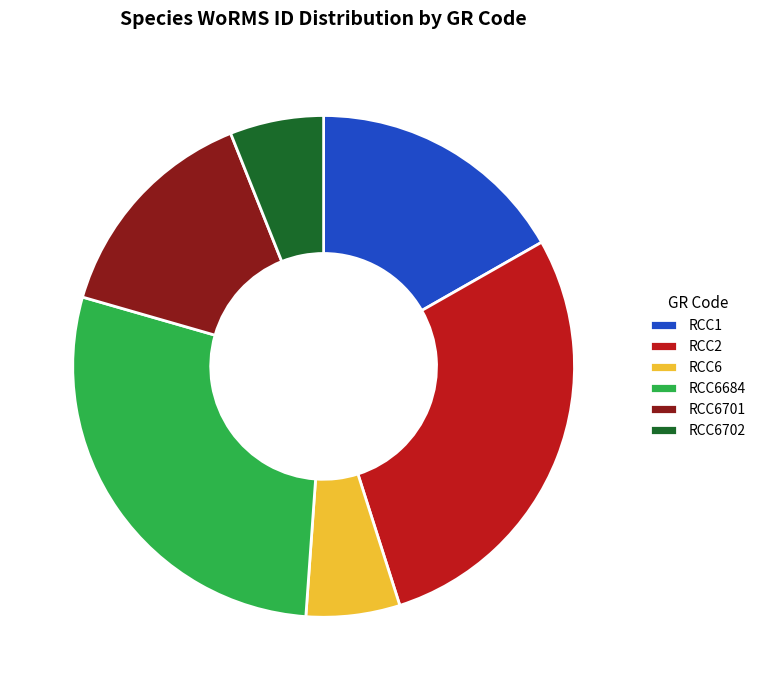

Is it true that RCC2 is 28% of the pie?

True